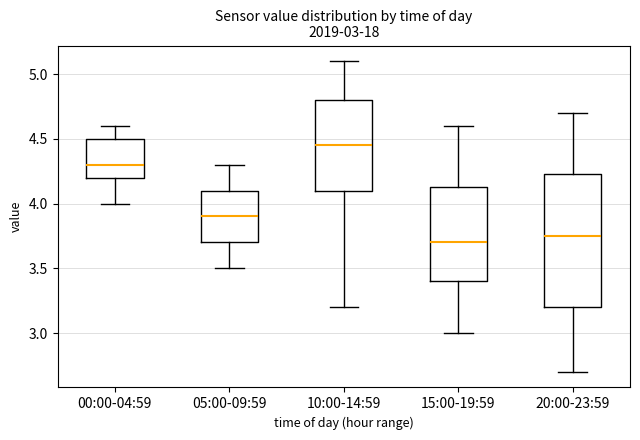

Comparing the boxes themselves (not the whiskers), which one is the tallest?

20:00-23:59